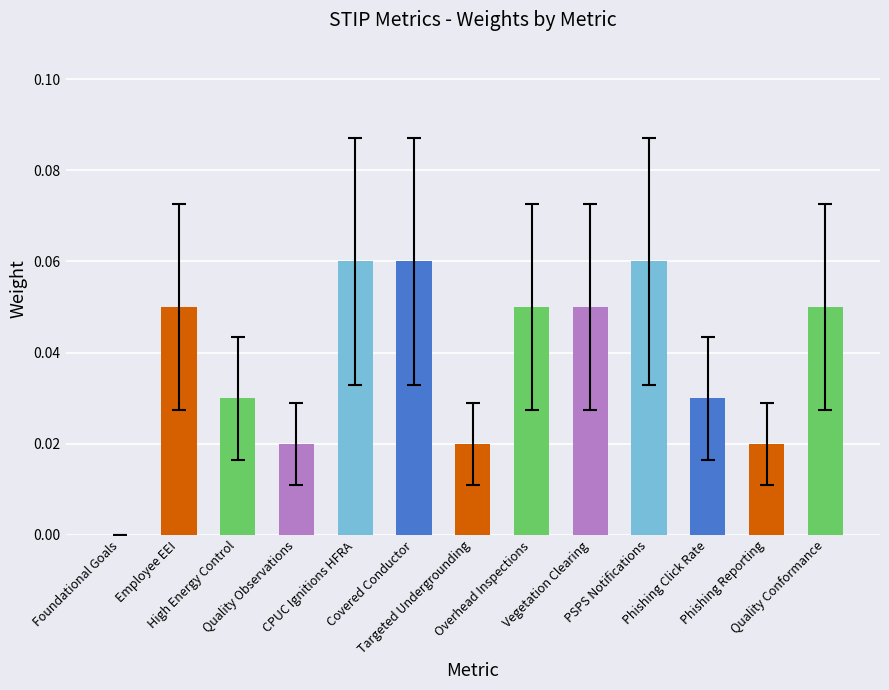

What is the sum of all values?

0.5